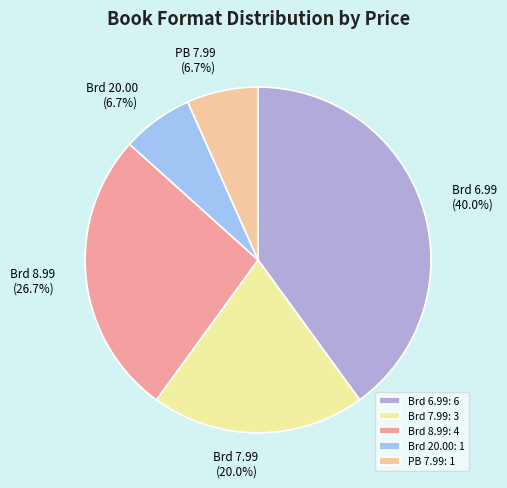

Do Brd 20.00 and PB 7.99 together represent more than half of the pie?

No